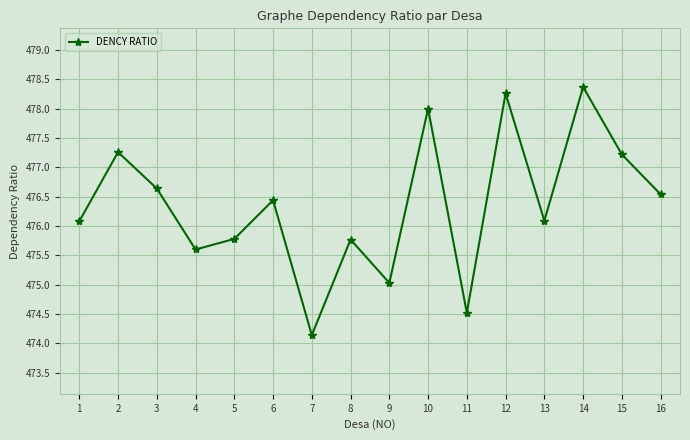

What is the minimum value shown in the chart?

474.1